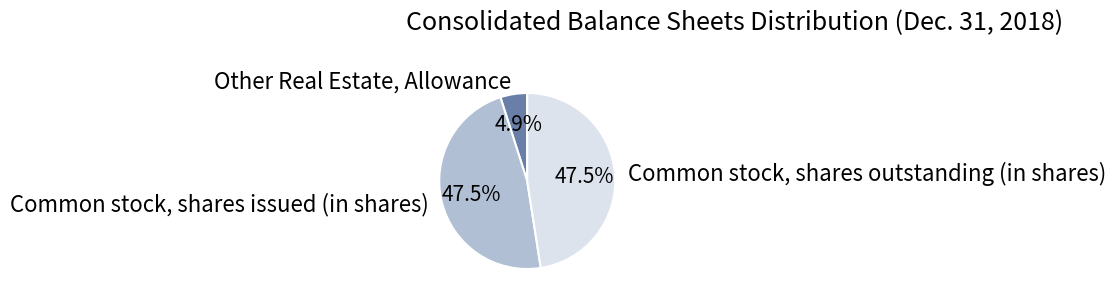

What is the total percentage of Common stock, shares issued (in shares) and Common stock, shares outstanding (in shares)?

95.1%